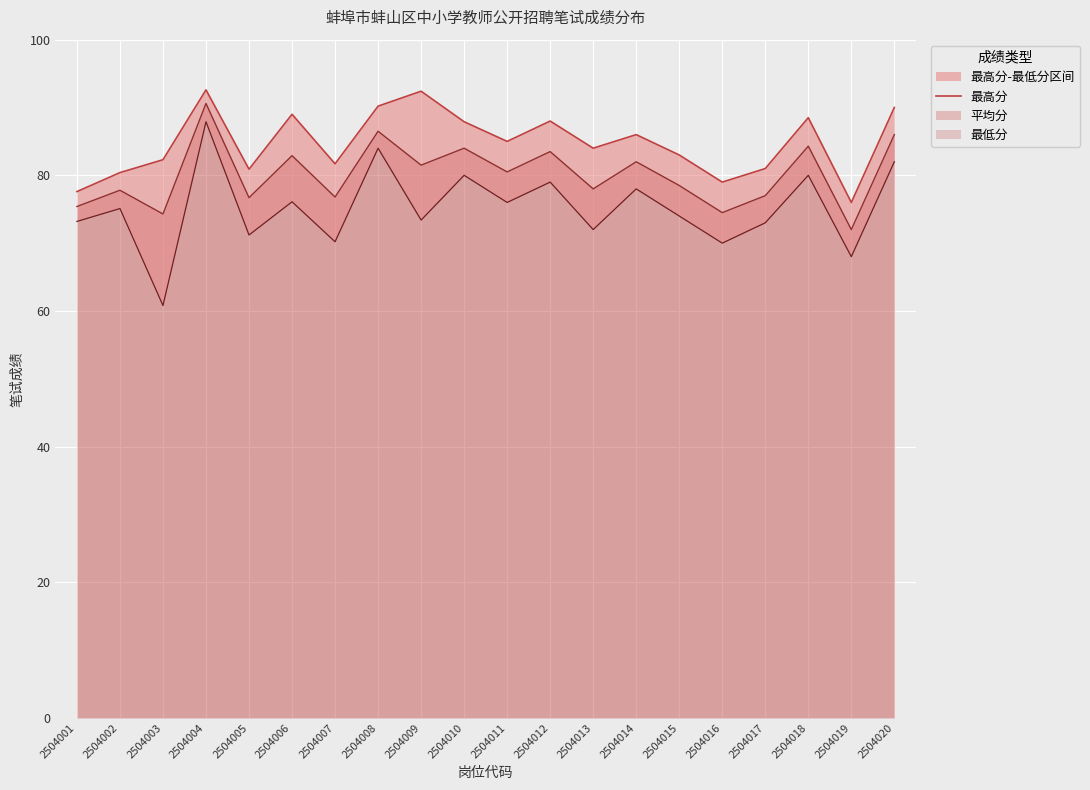

Rank the categories by value from highest to lowest.

2504004, 2504009, 2504008, 2504020, 2504006, 2504018, 2504012, 2504010, 2504014, 2504011, 2504013, 2504015, 2504003, 2504007, 2504017, 2504005, 2504002, 2504016, 2504001, 2504019